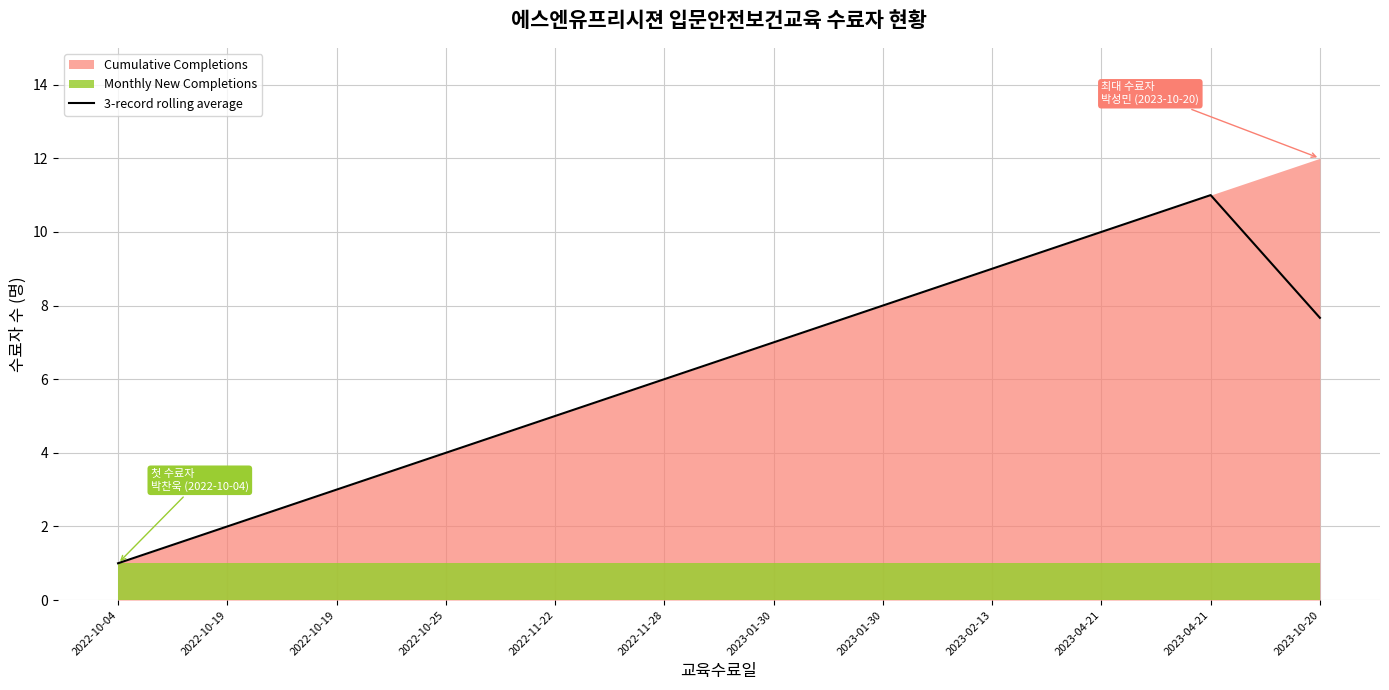

The value at 2023-01-30 is 8.0. True or false?

True